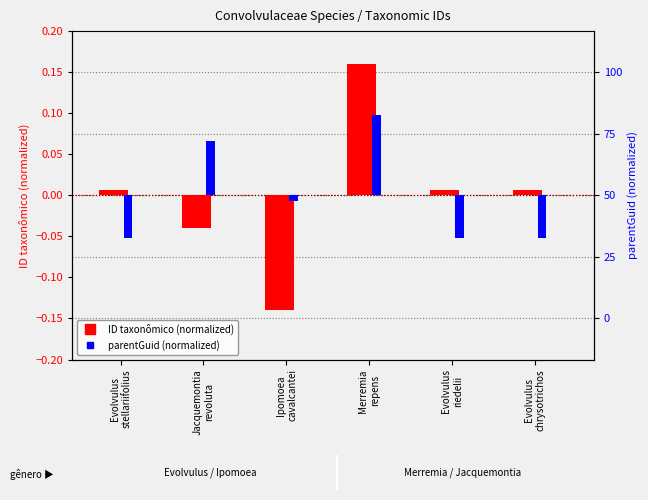

List the series in order of their peak value, lowest first.

parentGuid (normalized), ID taxonômico (normalized)